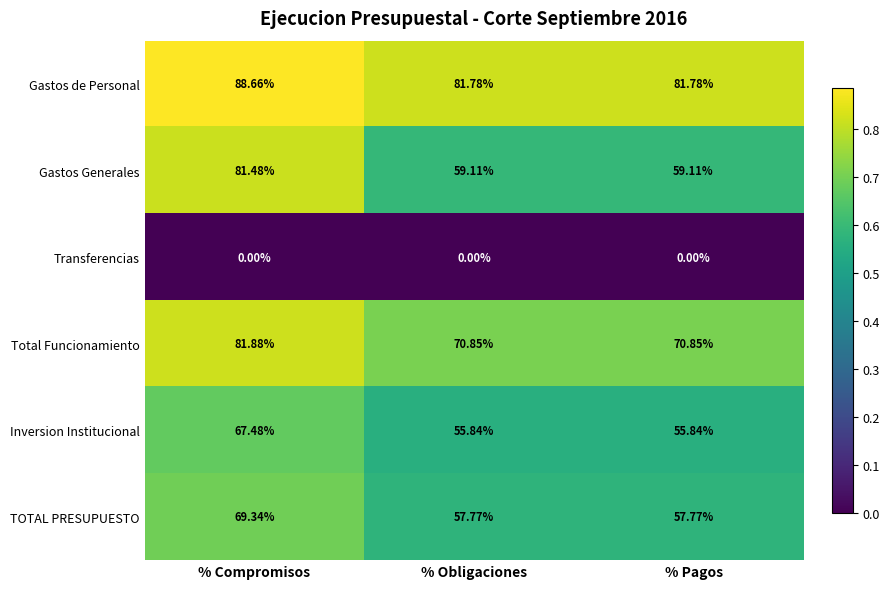

At % Obligaciones, list the series in order from smallest to largest.

Transferencias, Inversion Institucional, TOTAL PRESUPUESTO, Gastos Generales, Total Funcionamiento, Gastos de Personal